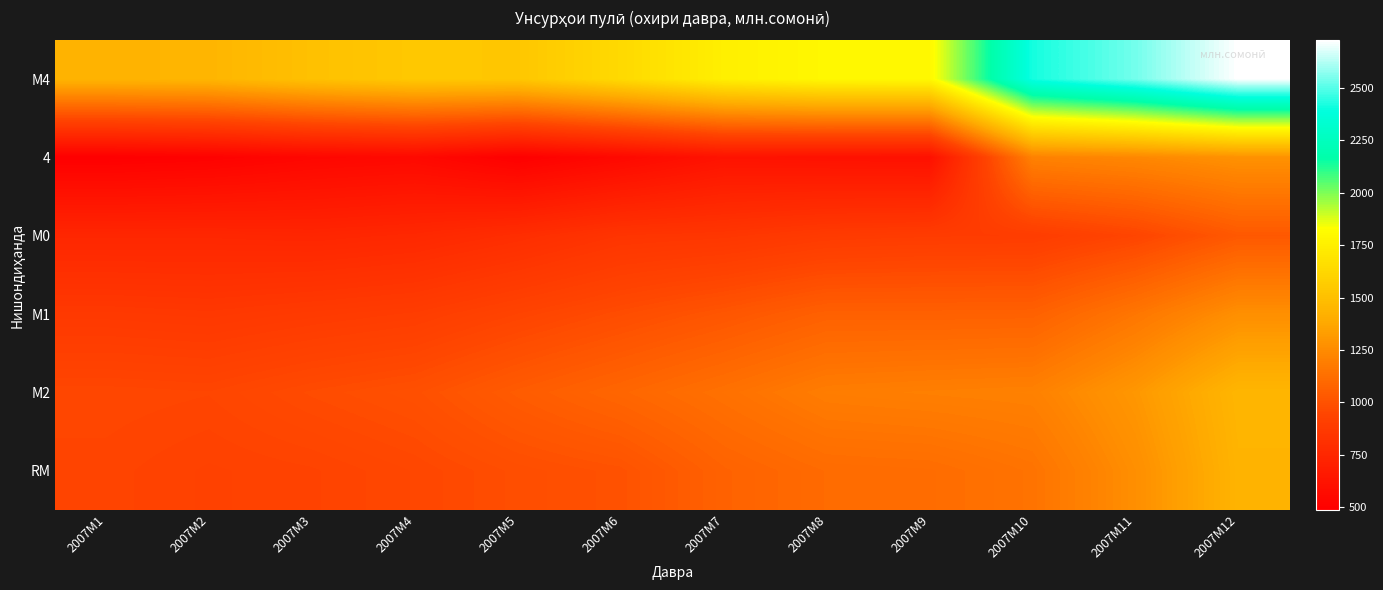

How many series are shown in this chart?

6